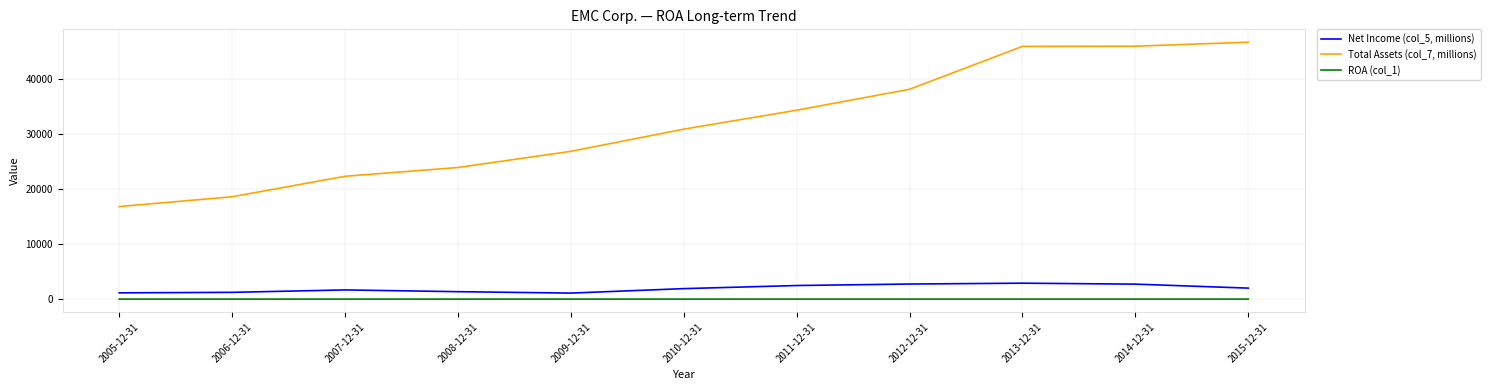

True or false: Net Income (col_5, millions) and ROA (col_1) intersect in this chart.

False